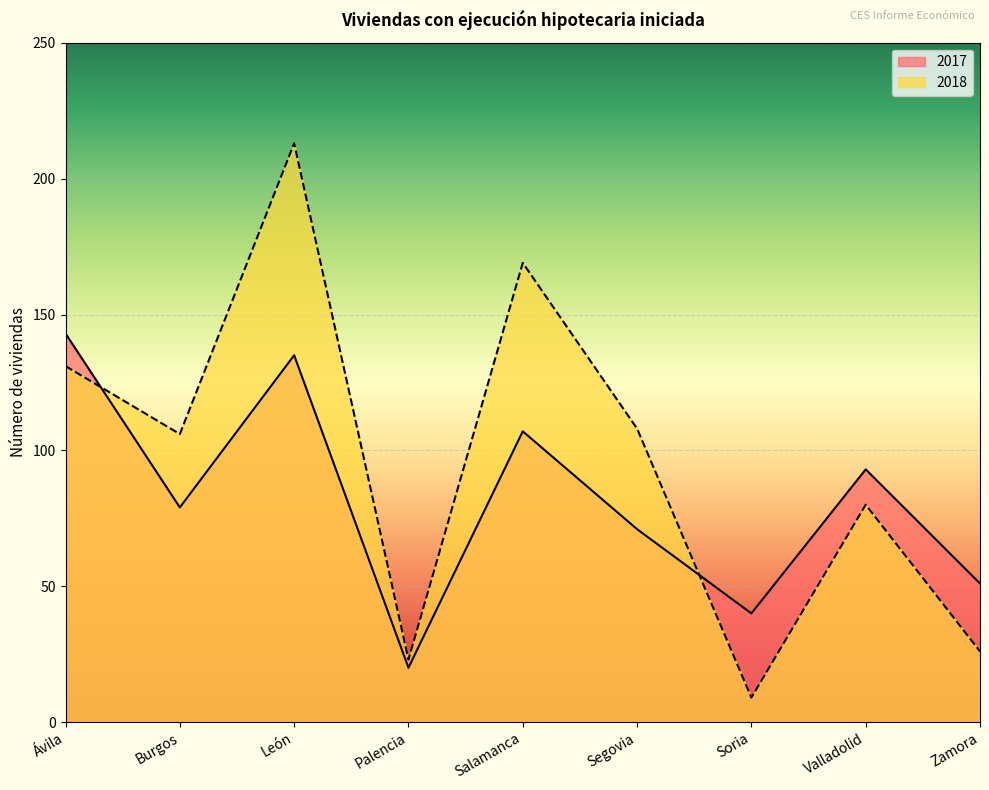

What are all the series names shown in the legend?

2017, 2018